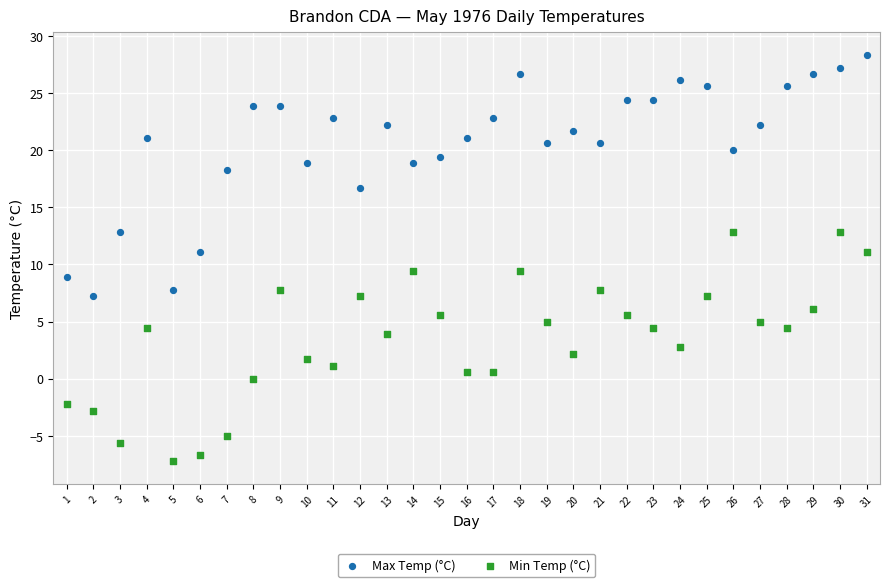

What are all the series names shown in the legend?

Max Temp (°C), Min Temp (°C)